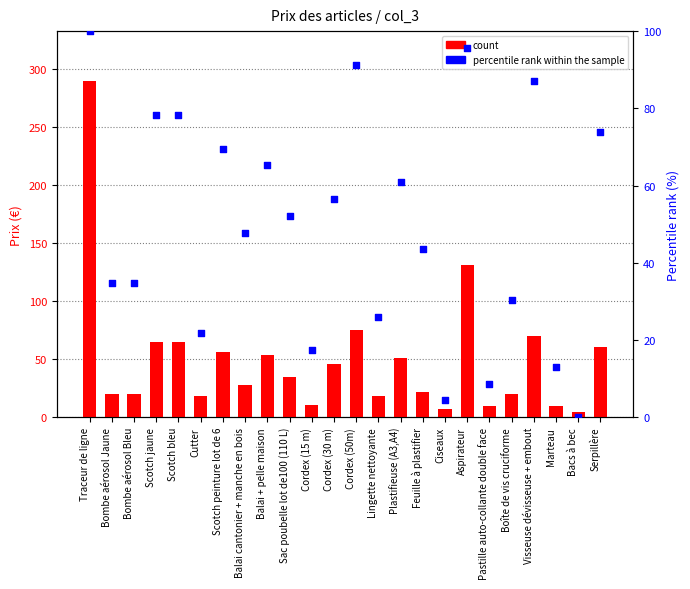

At which category is the sum across all series the highest?

Traceur de ligne